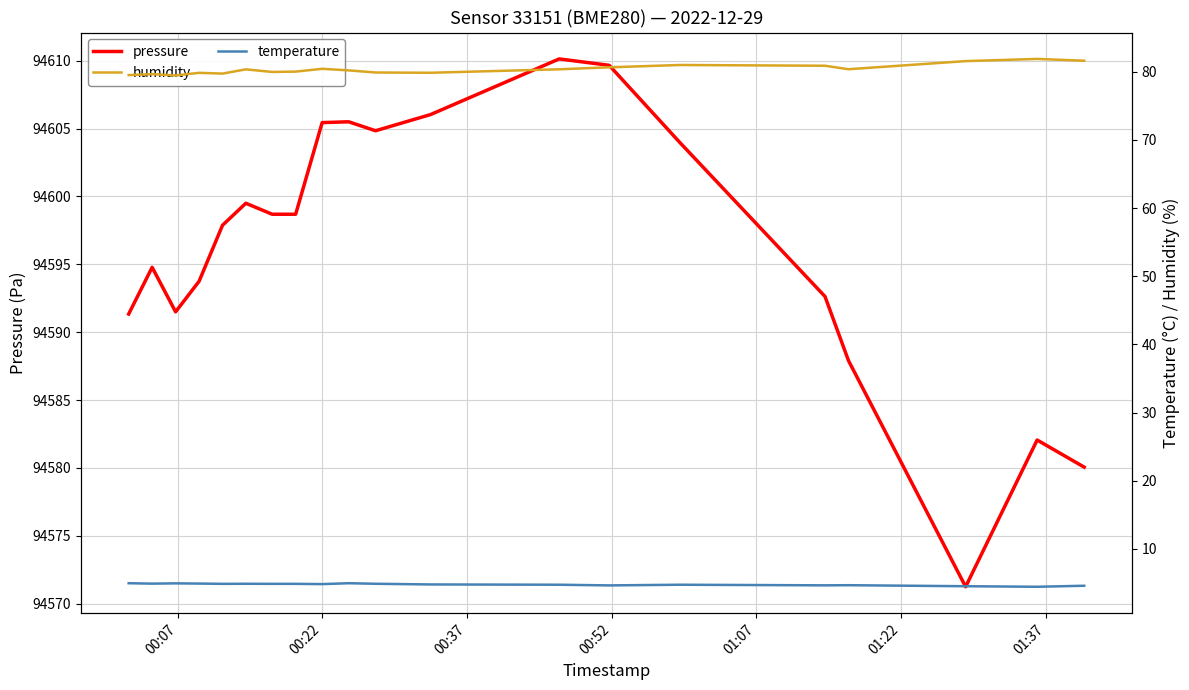

At how many categories does at least one series exceed 69630?

20